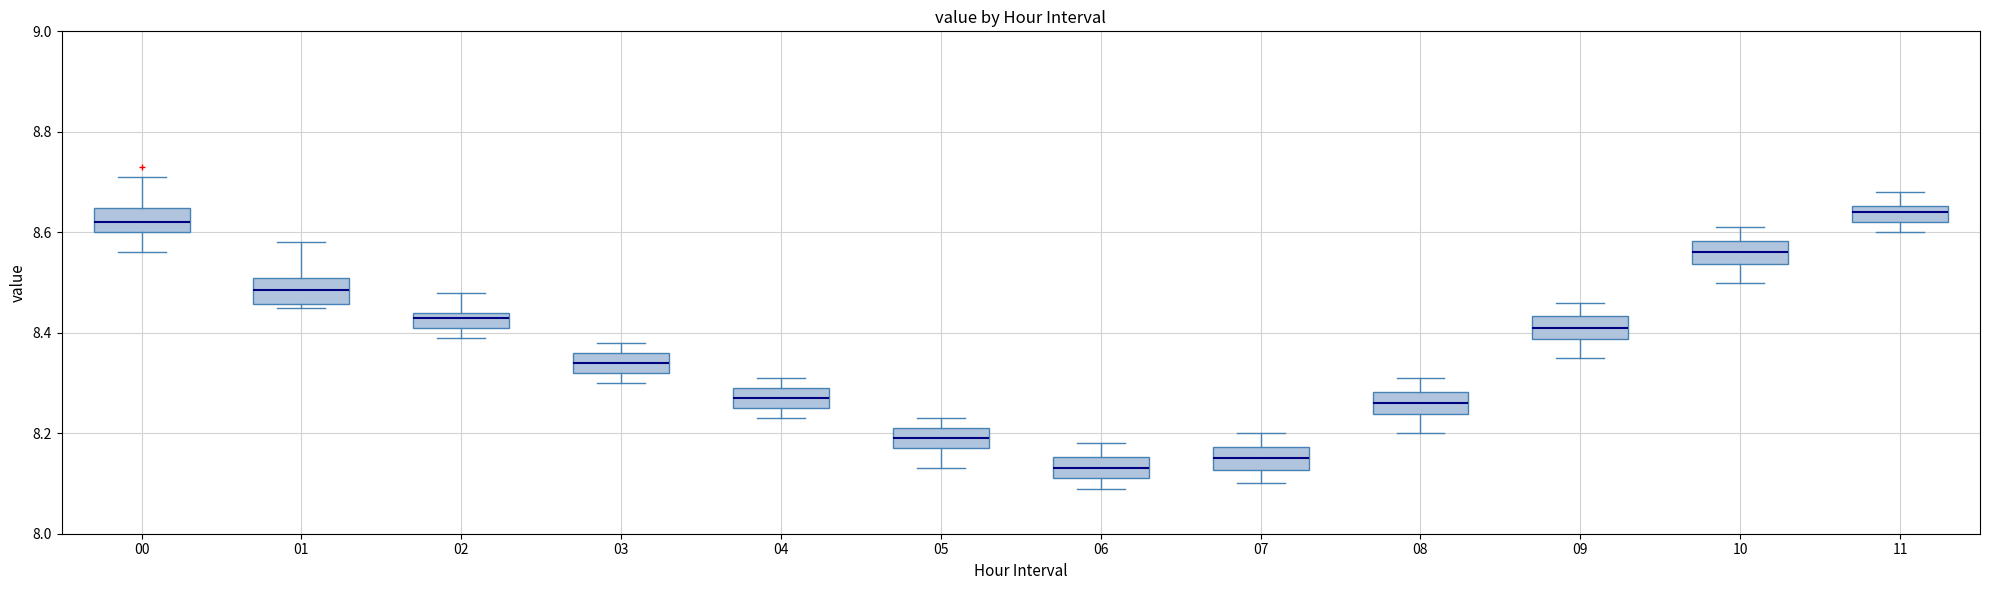

Where does the upper whisker of the box at x = 09 end on the y-axis? The values are not printed on the chart, so give them approximately, as read against the axis.

8.46